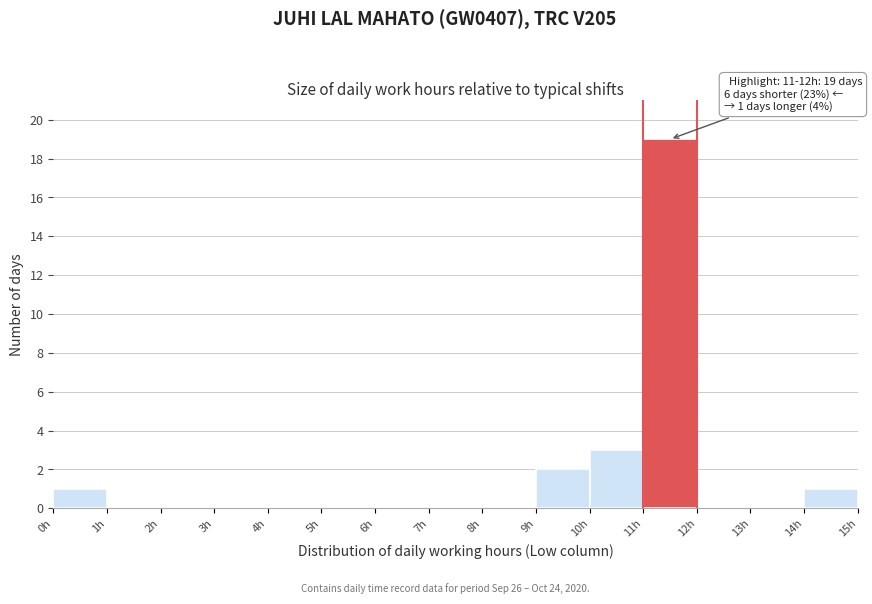

Over which range of the x-axis is the bar tallest?

11 to 12